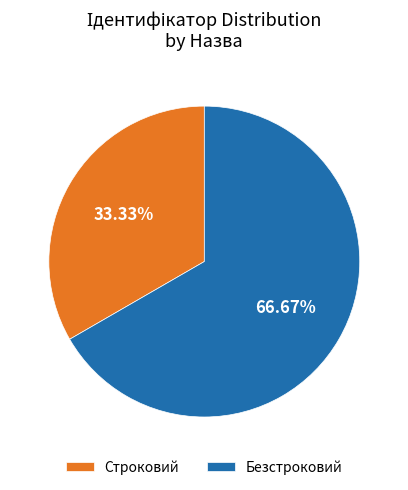

Which has a higher value, Безстроковий or Строковий?

Безстроковий